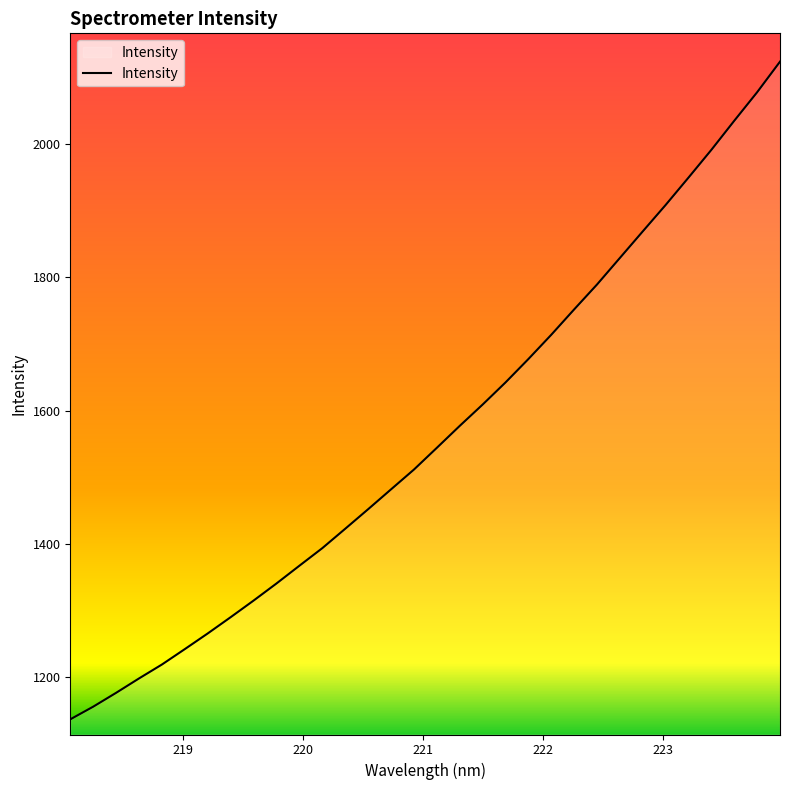

What is the greatest value displayed?

2123.1